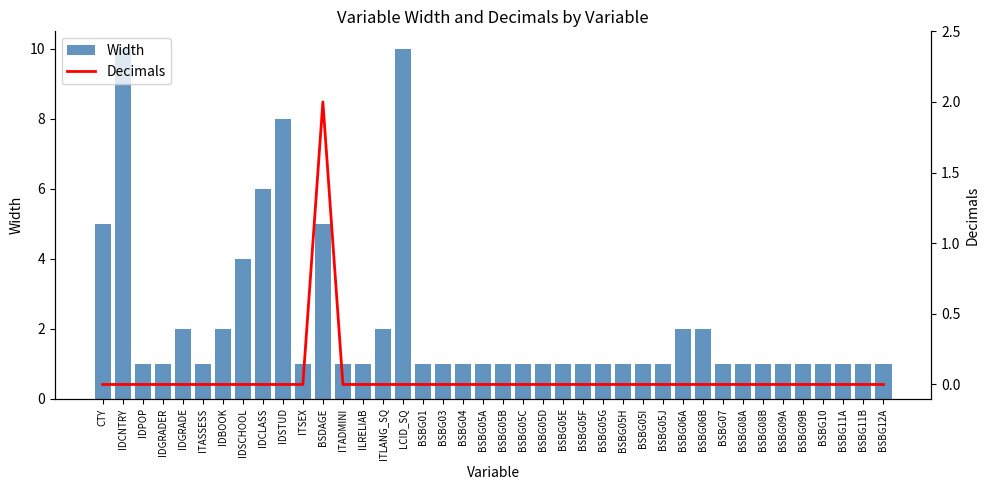

What is the label of the 6th bar from the left?

ITASSESS